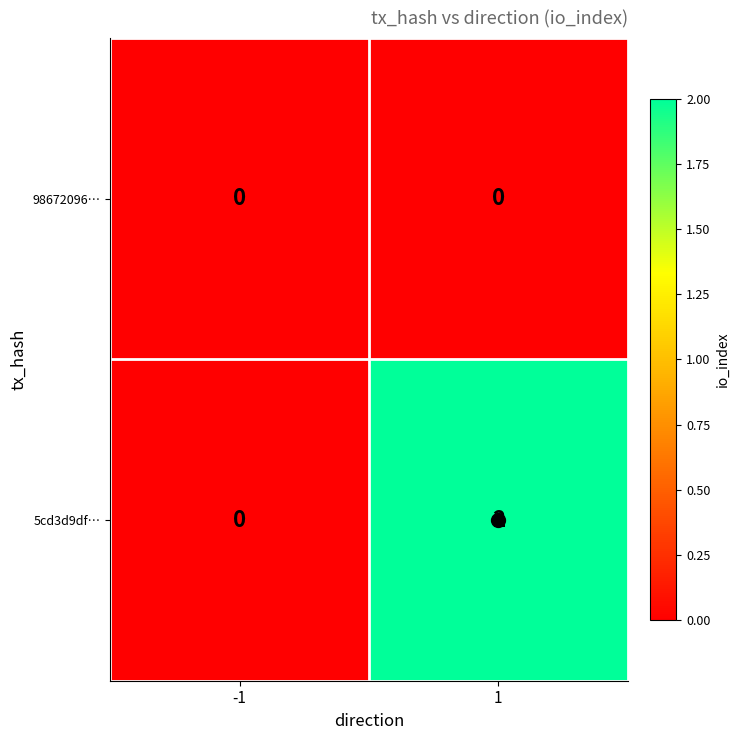

At which category does the chart reach its peak across all series?

1